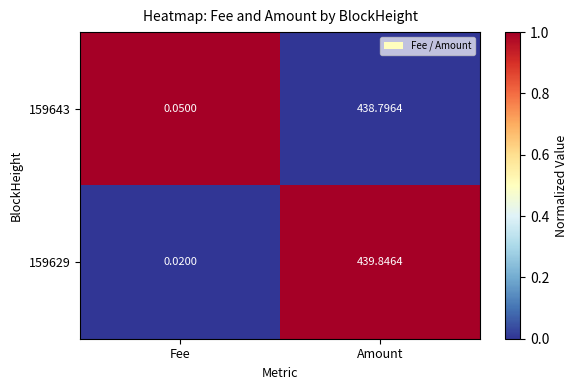

Which series has the largest range (max minus min)?

159629